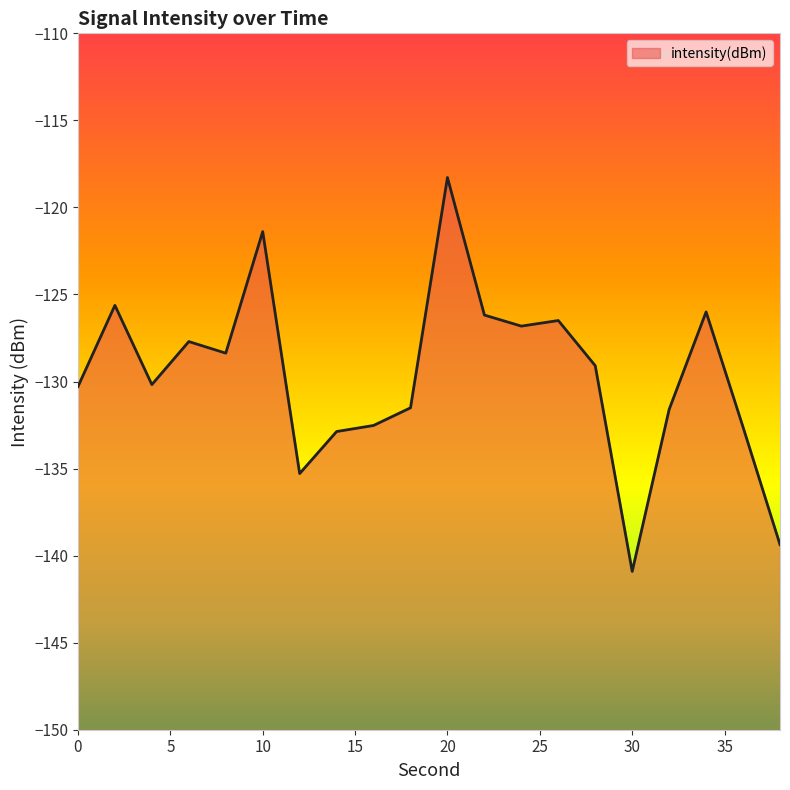

Where is the first local maximum?

2